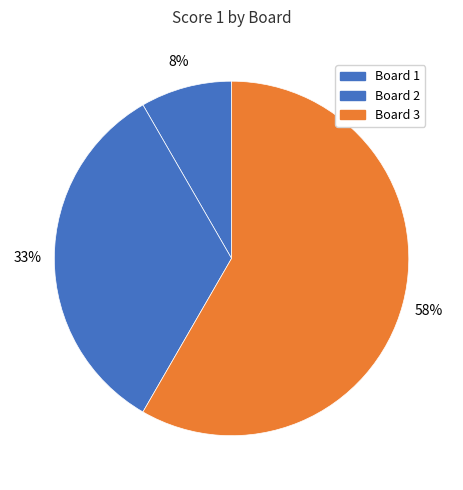

Does Board 3 account for over 50% of the chart?

Yes